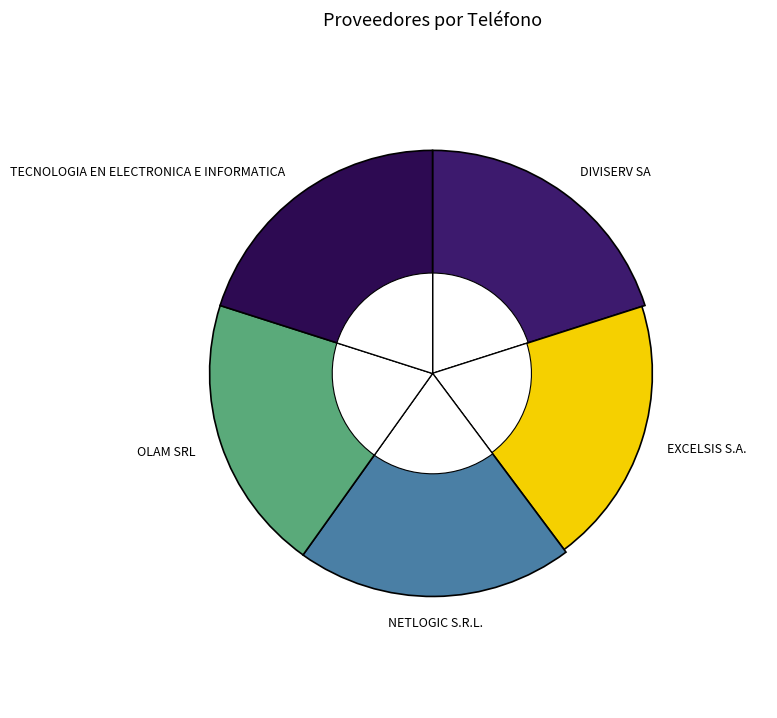

Which slice is the smallest?

EXCELSIS S.A.